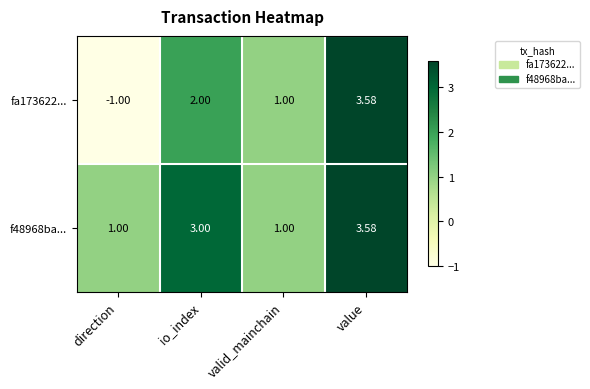

How many positive values does the fa173622... series have?

3